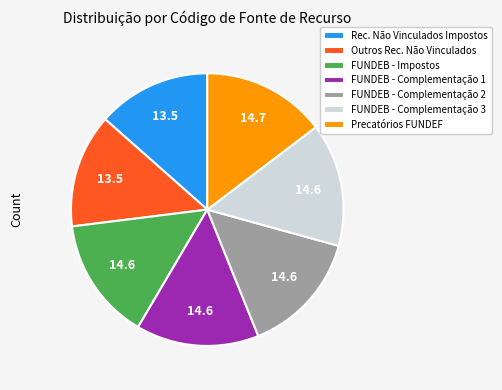

Combined, do FUNDEB - Impostos and FUNDEB - Complementação 2 account for over 50%?

No